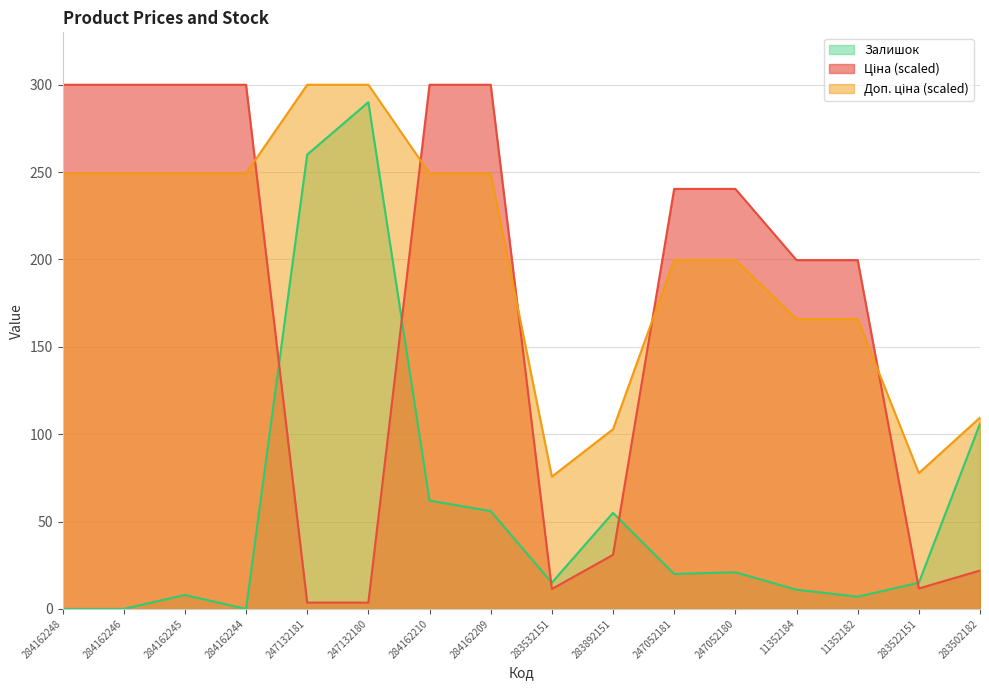

The value of Доп. ціна at 11352182 is 165.9. True or false?

True